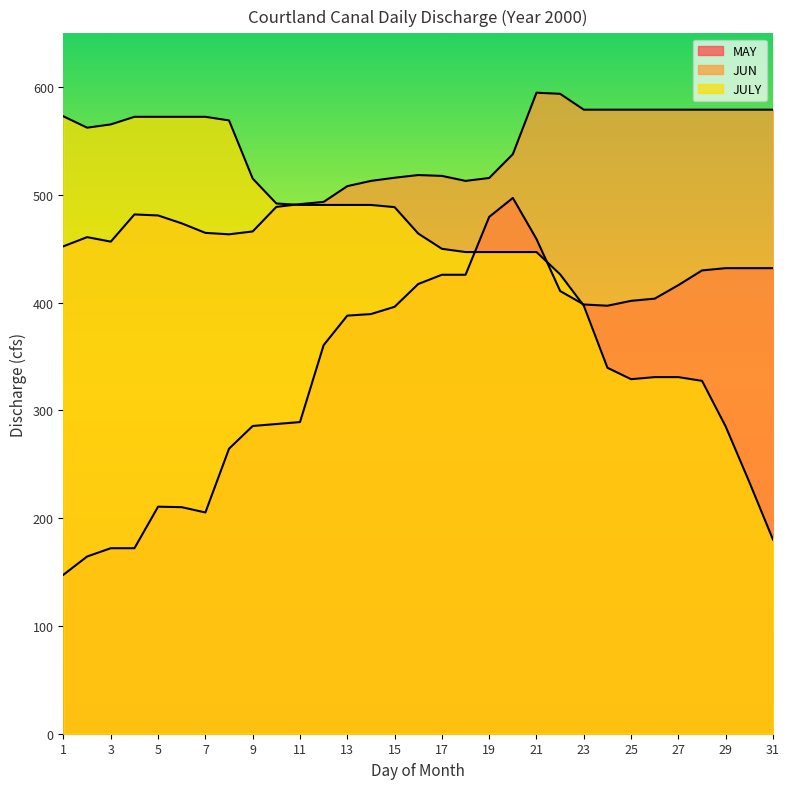

Where does the MAY series first go above 397?

16